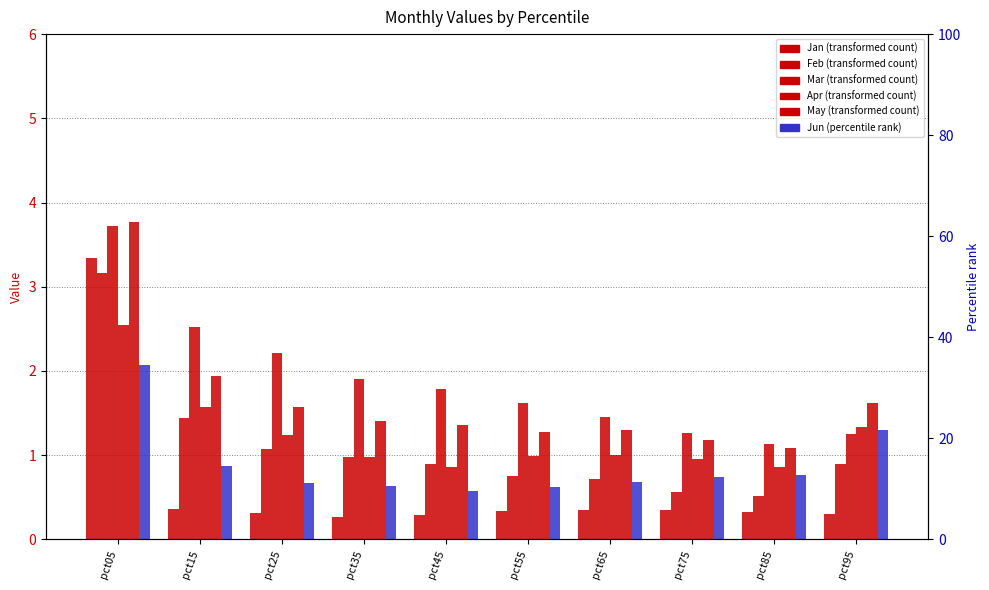

What is the total value across all series at pct75?

5.1